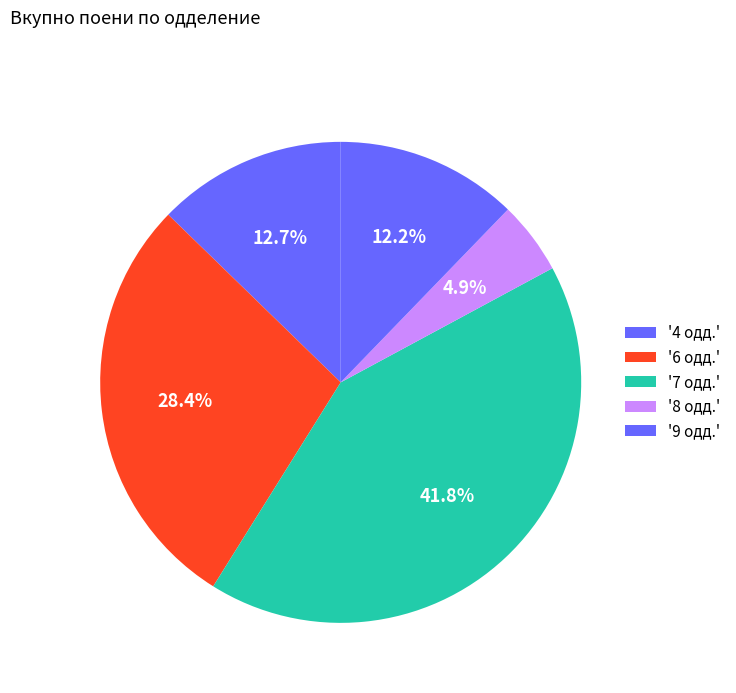

Count the number of slices in the pie.

5